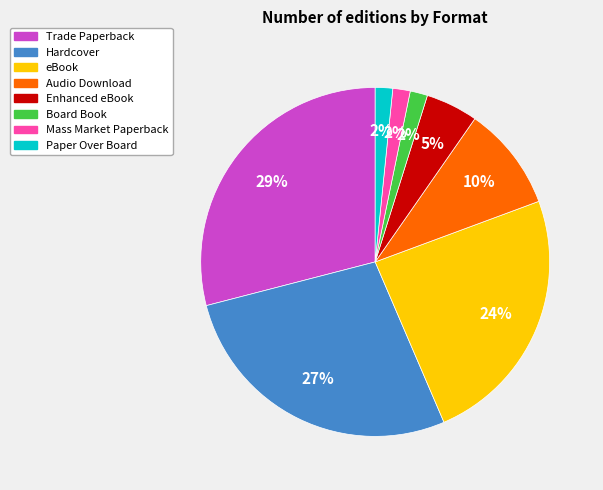

Combined, do Enhanced eBook and Mass Market Paperback account for over 50%?

No